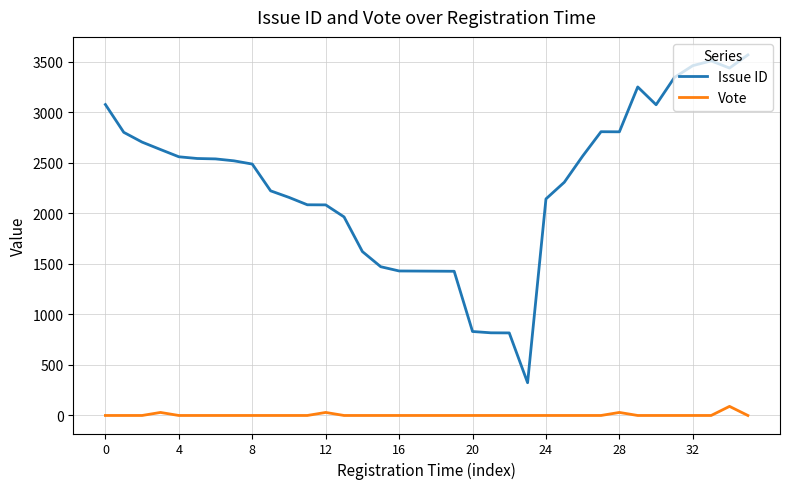

Rank the series by their maximum value, from lowest to highest.

Vote, Issue ID